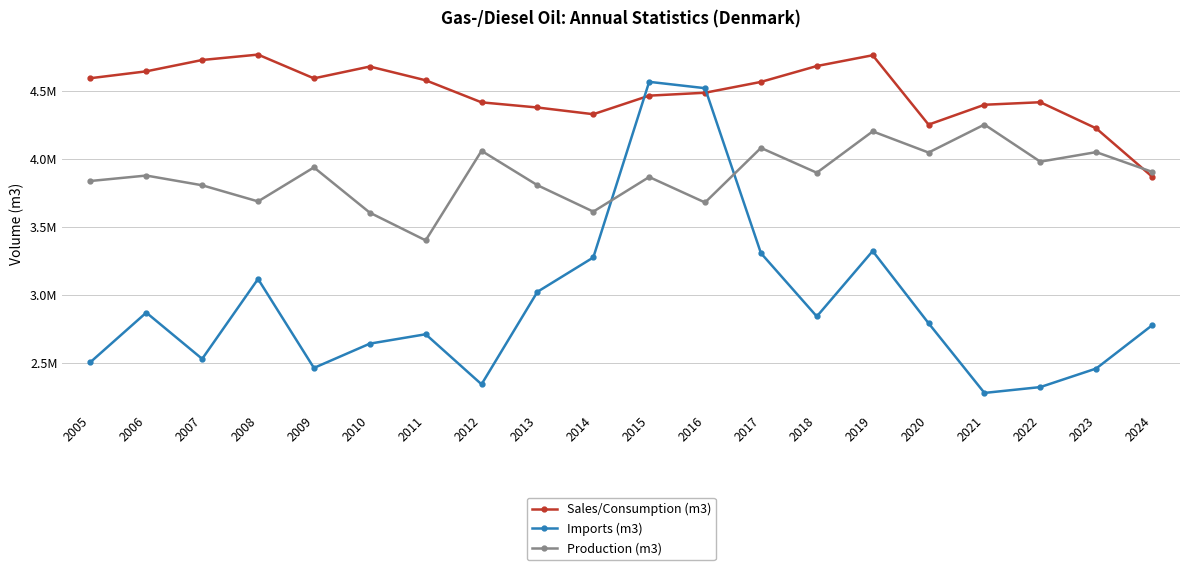

Between 2014 and 2022, which is larger?

2022